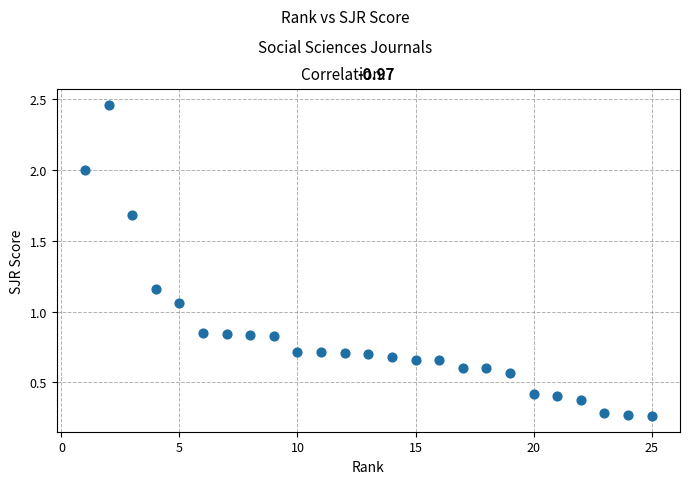

What is the range of X values (max minus min)?

24.0